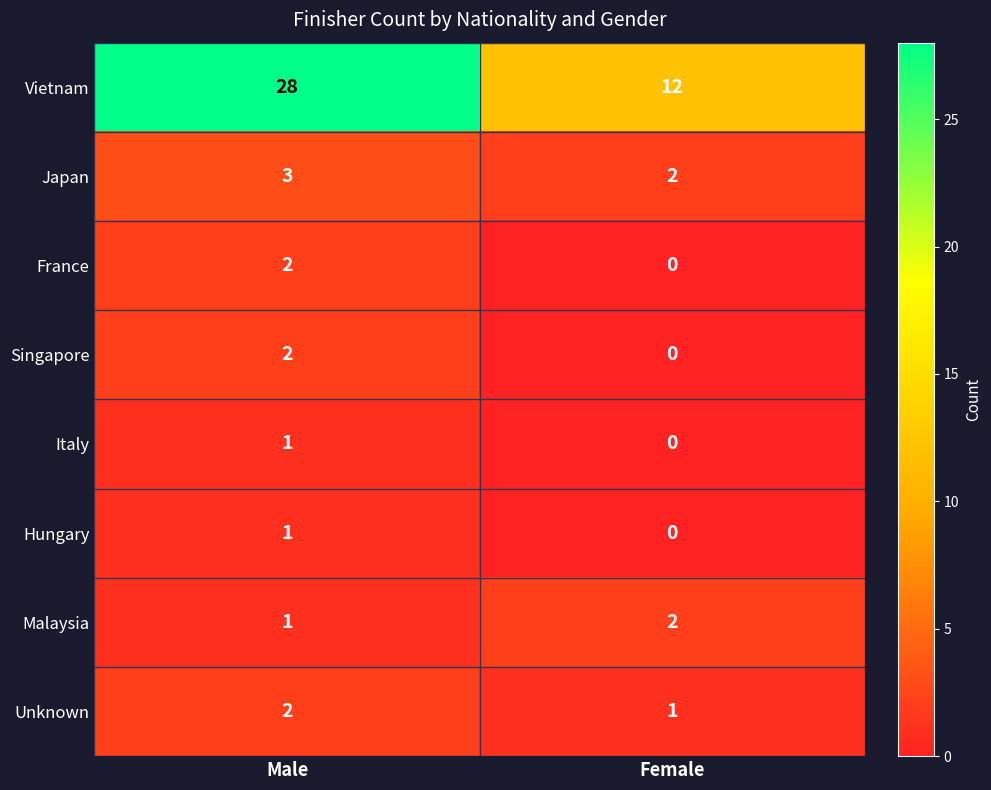

List the labels in order of Vietnam value, largest first.

Male, Female